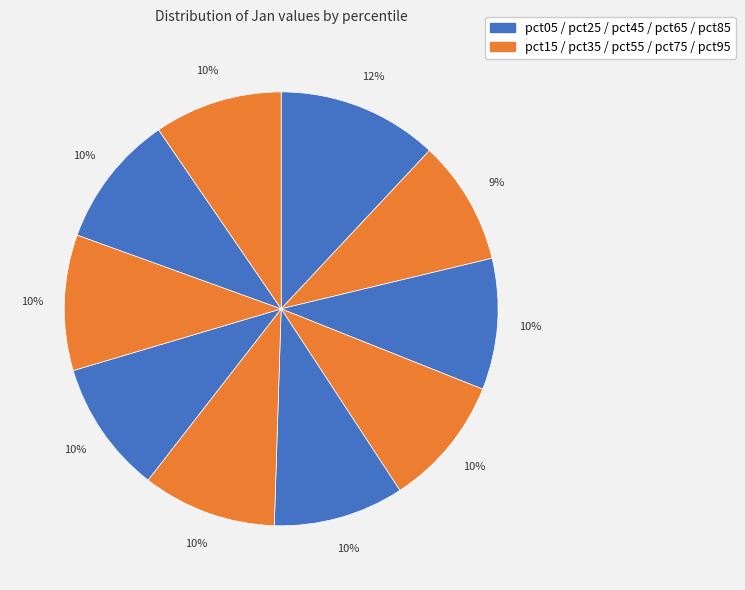

How many segments does this pie chart have?

10